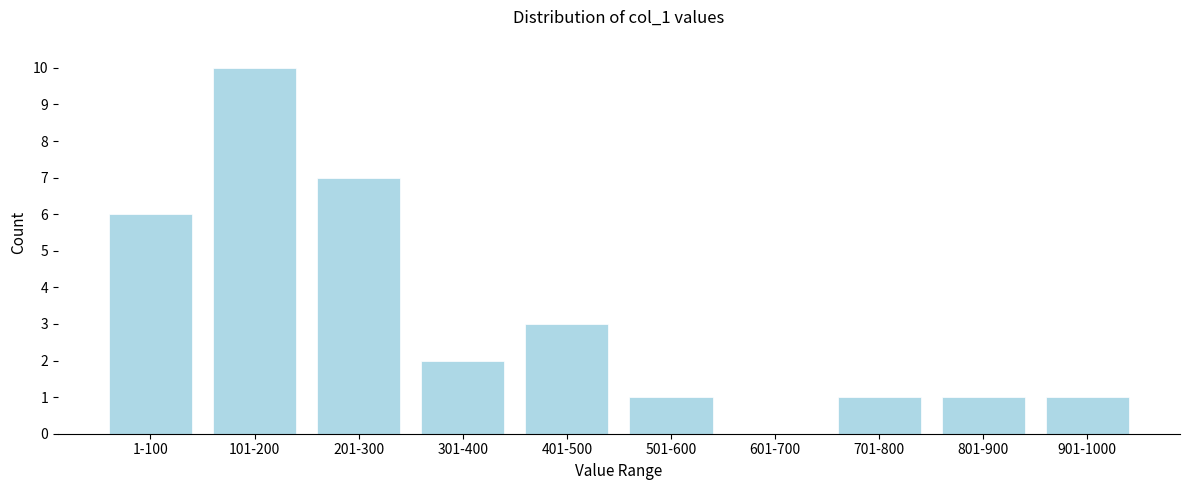

Reading right to left, list all the values displayed in this chart.

901-1000=1	801-900=1	701-800=1	601-700=0	501-600=1	401-500=3	301-400=2	201-300=7	101-200=10	1-100=6